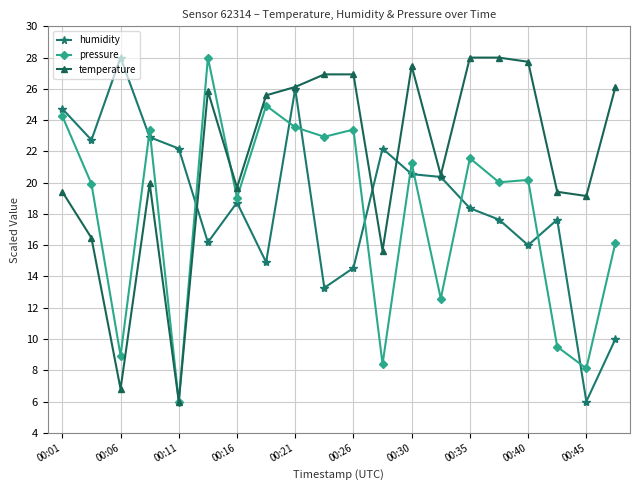

What are all the series names shown in the legend?

humidity, pressure, temperature